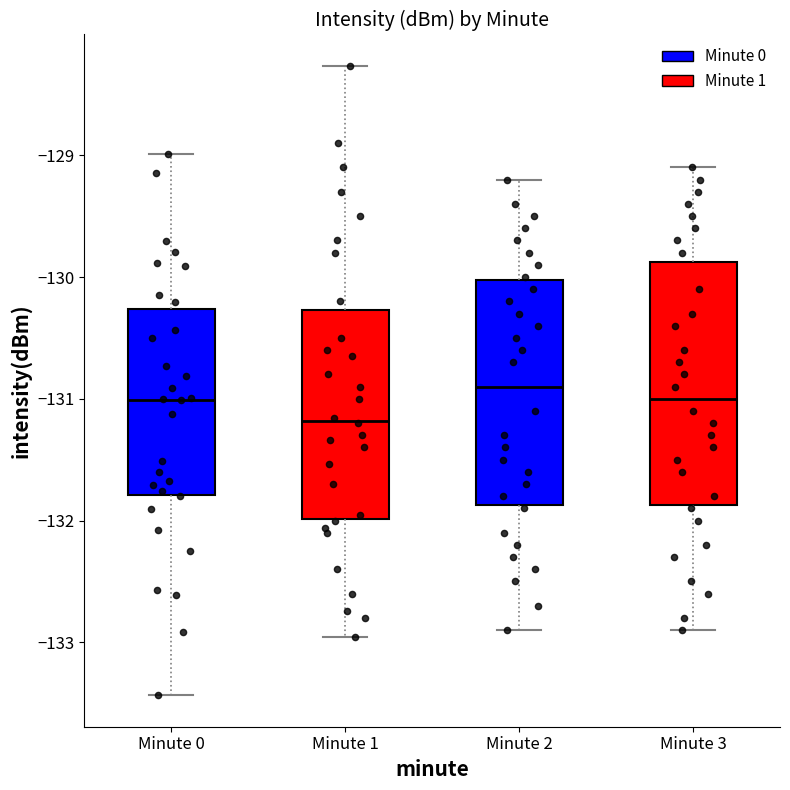

Where is the lower edge of the box for Minute 1 on the y-axis? The values are not printed on the chart, so give them approximately, as read against the axis.

-132.0